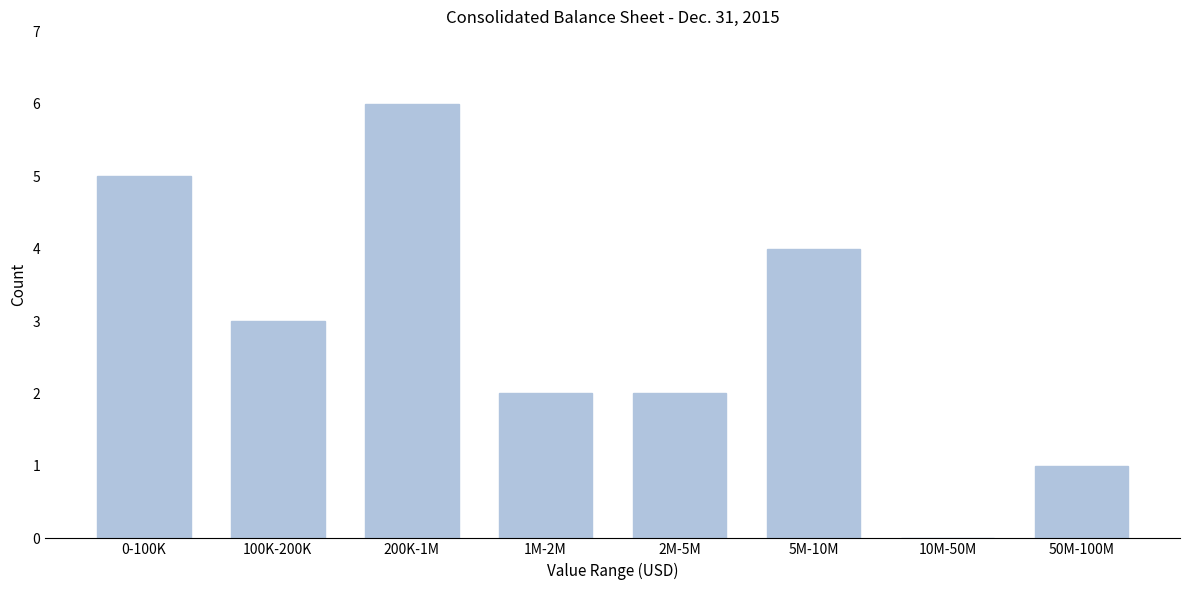

Reading left to right, transcribe all the data shown in this chart.

0-100K=5	100K-200K=3	200K-1M=6	1M-2M=2	2M-5M=2	5M-10M=4	10M-50M=0	50M-100M=1